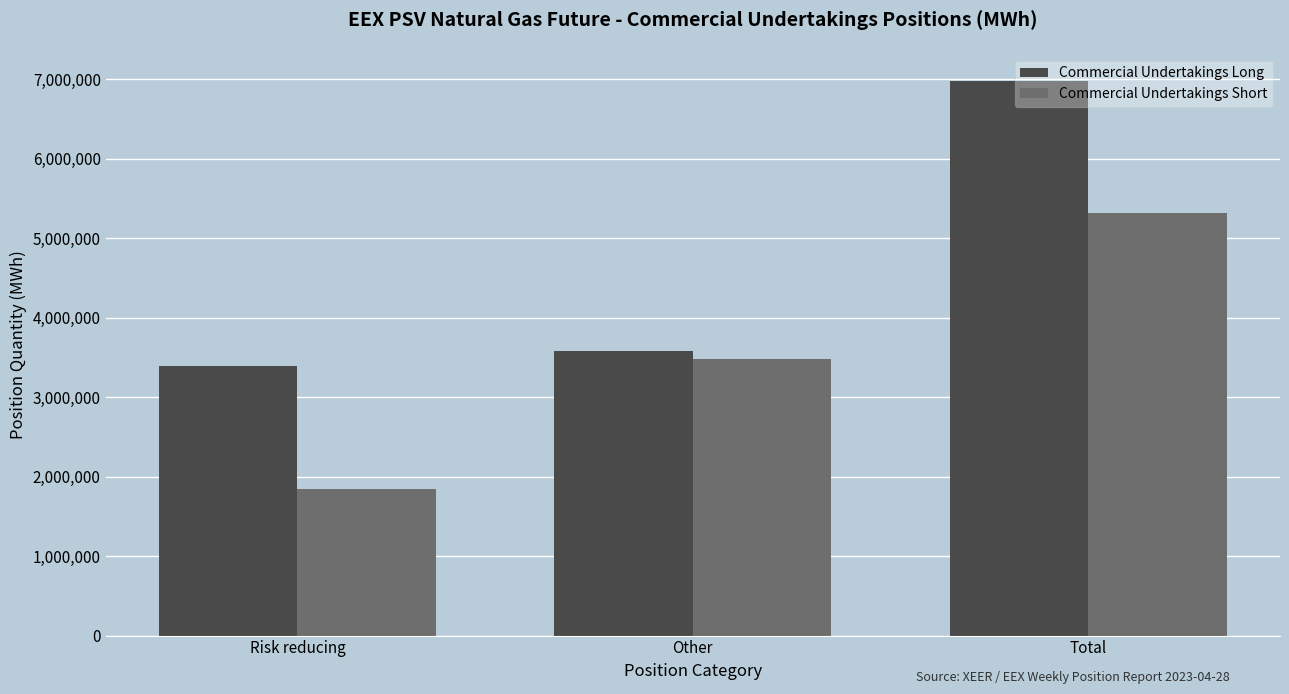

What is the difference between the Commercial Undertakings Long values at Total and Other?

3393768